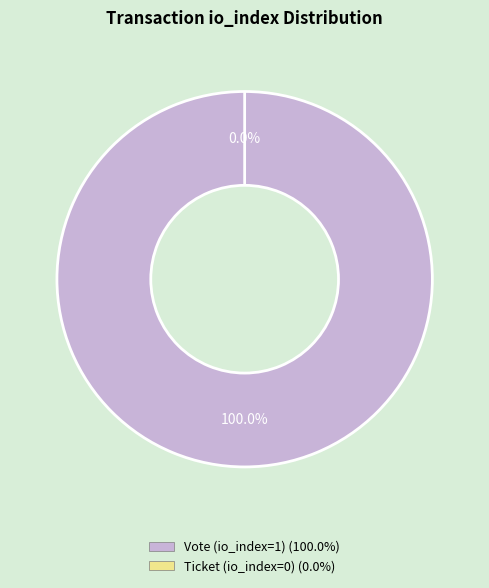

Is it true that Ticket (io_index=0) is 1% of the pie?

False